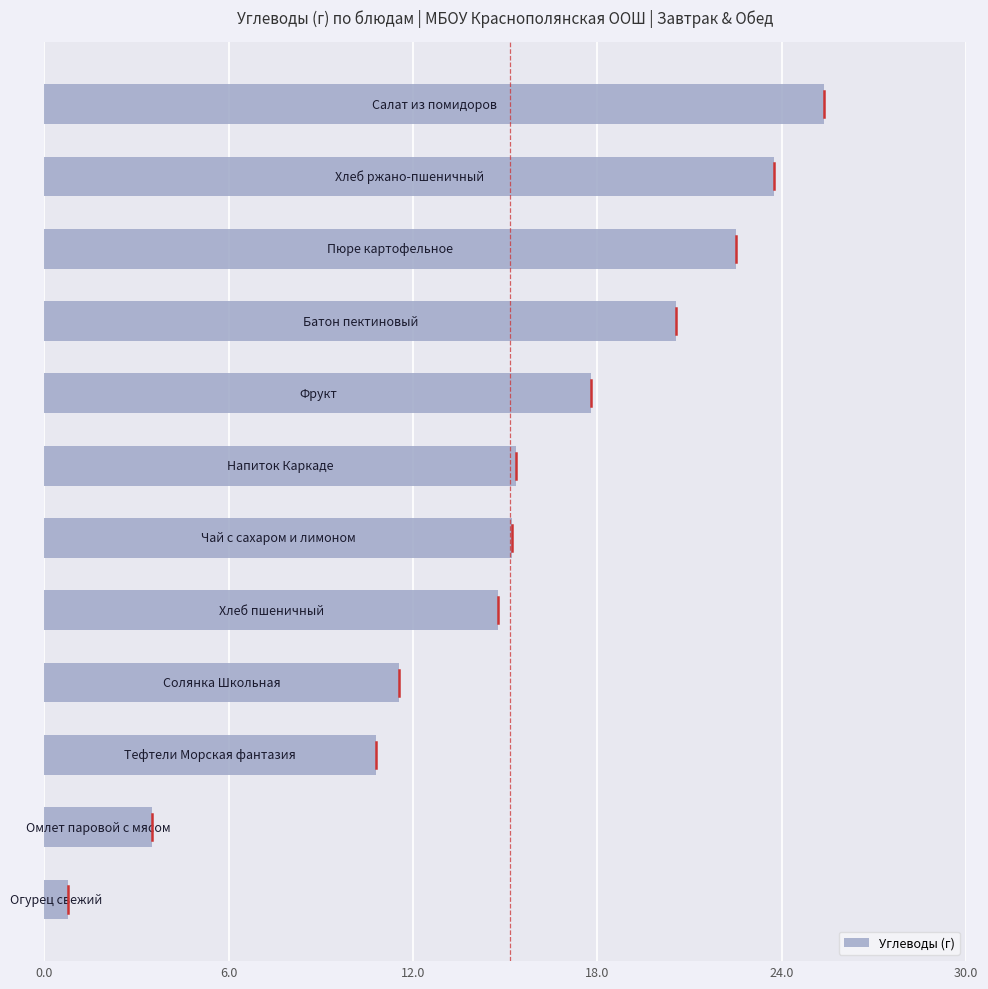

What is the greatest value displayed?

25.4